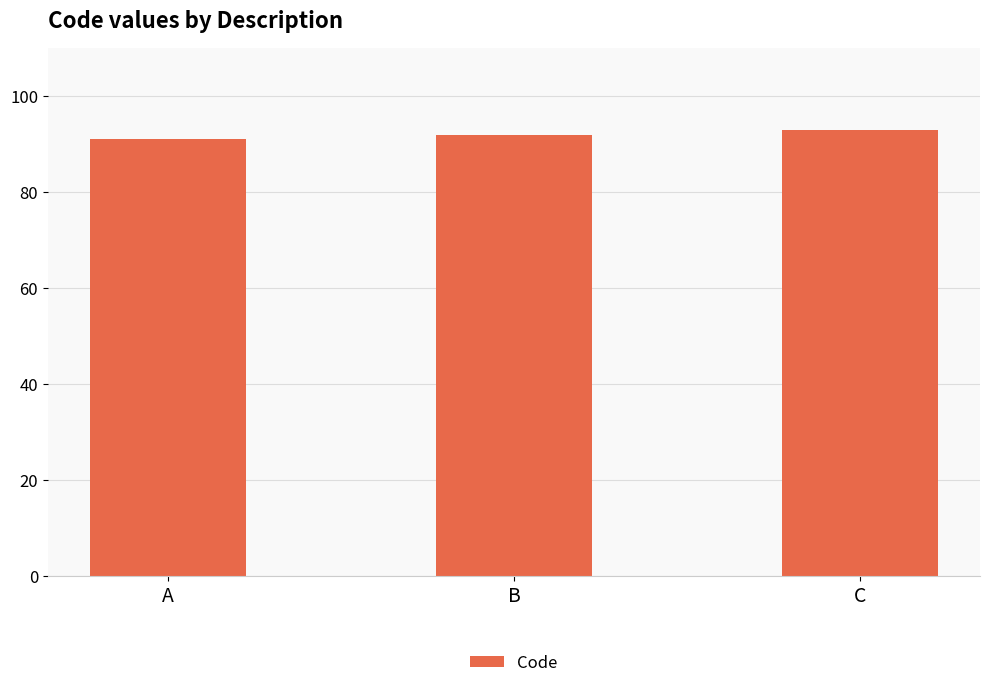

Reading right to left, list all the values displayed in this chart.

93	92	91